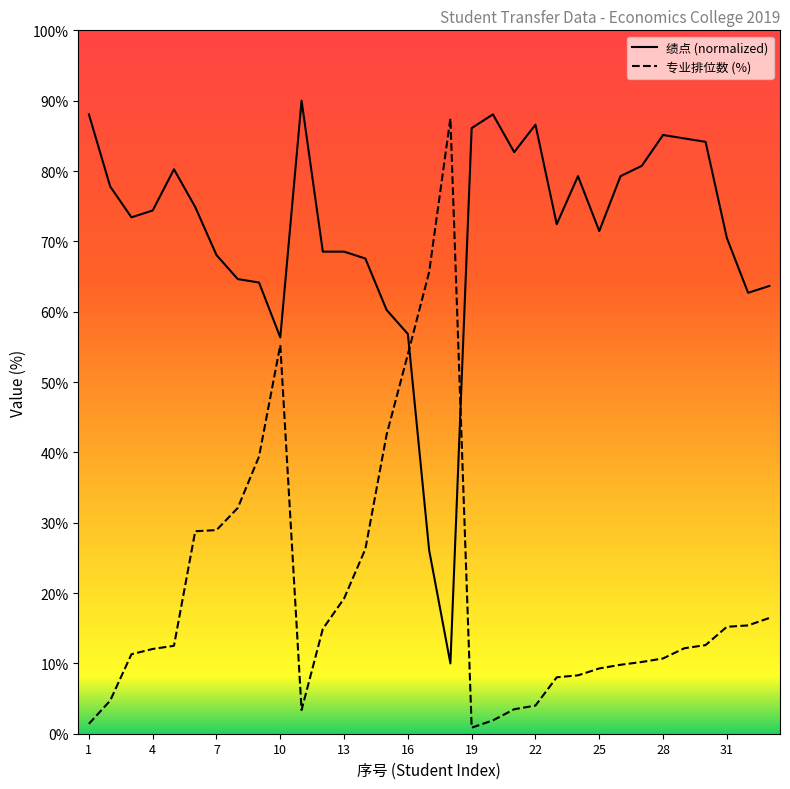

What is the difference between the second highest and minimum values in the 专业排位数 series?

64.8